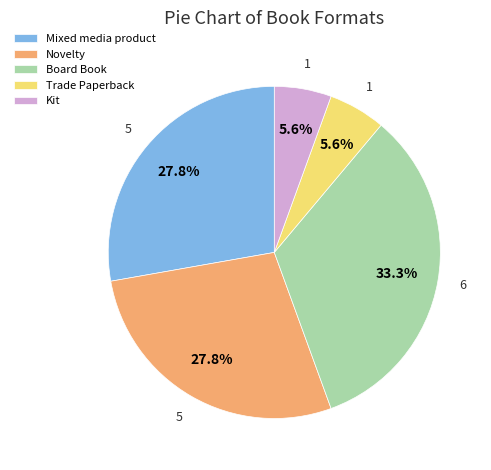

Which has a higher value, Novelty or Kit?

Novelty